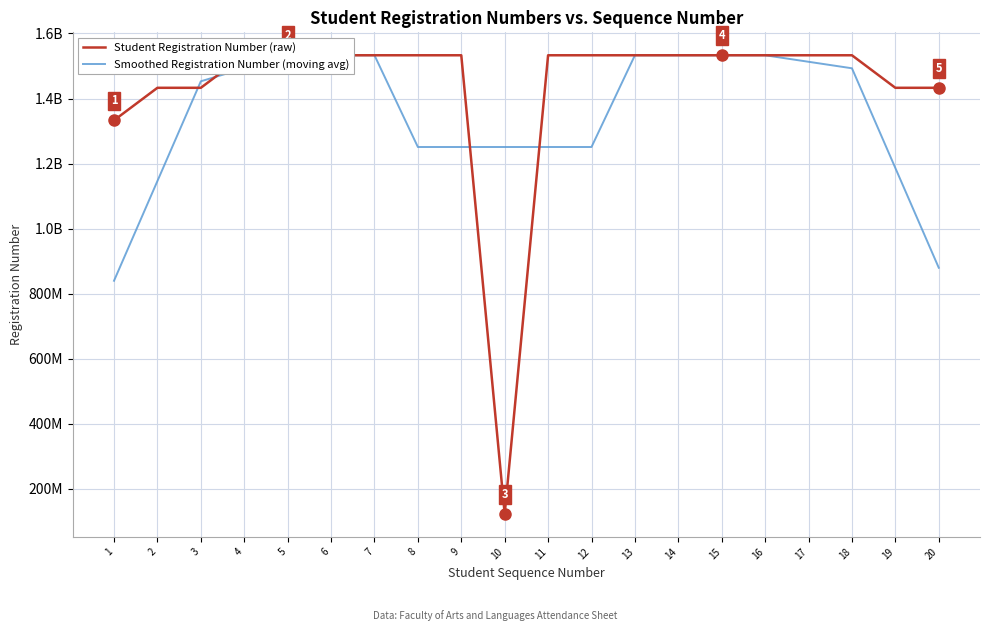

Does the chart have visible grid lines?

Yes